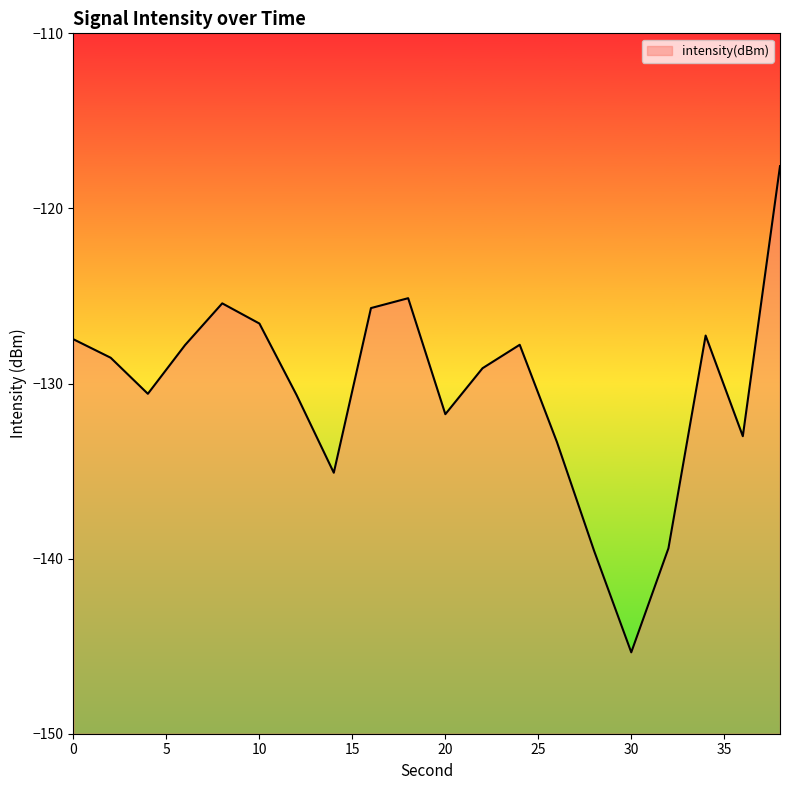

What is the difference between the second highest and second lowest values?

14.4